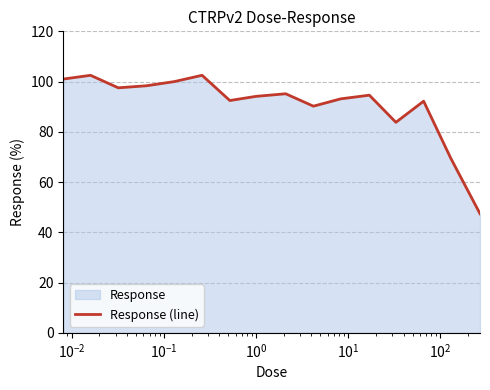

What is the minimum value shown in the chart?

47.4